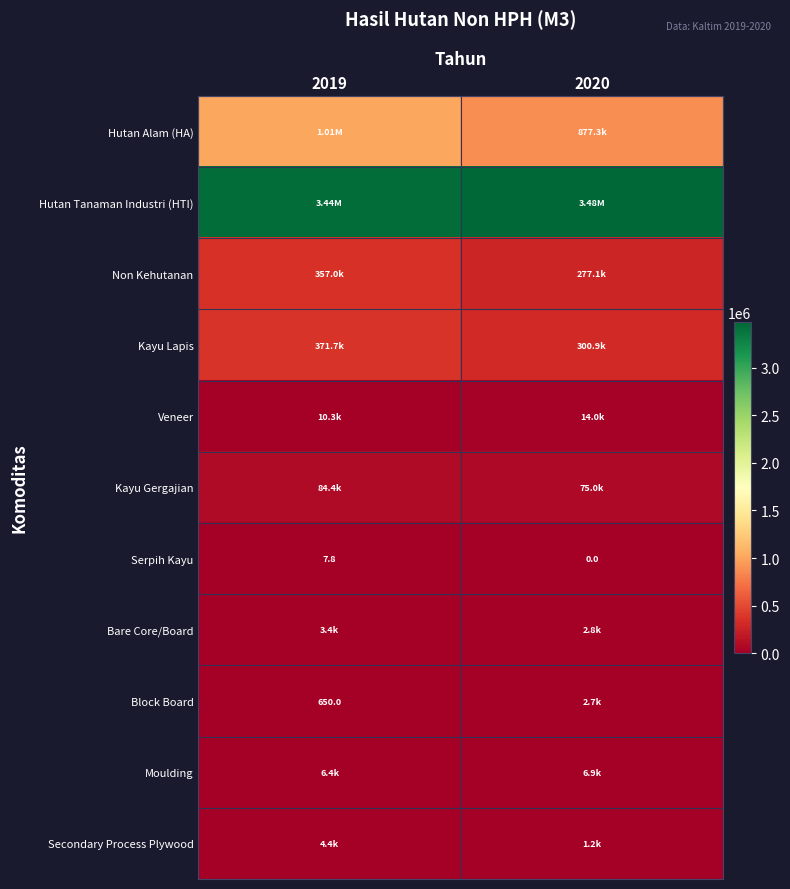

What is the difference between the maximum and minimum values in the Block Board series?

2056.0